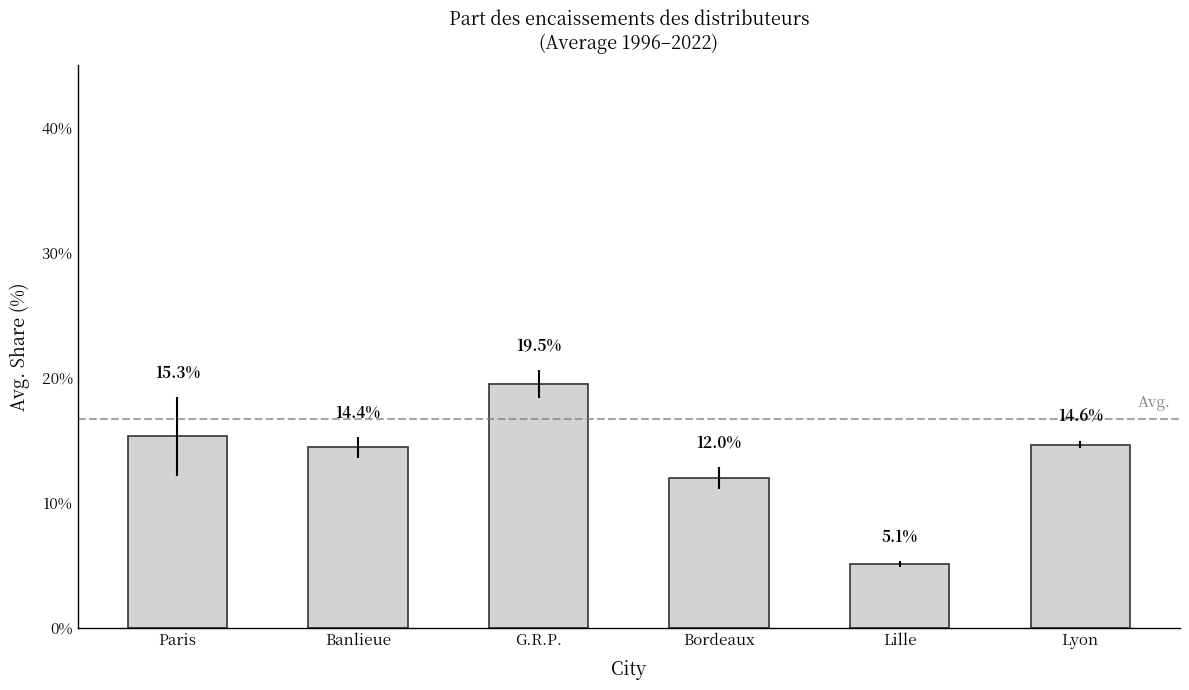

What is the value of the 6th bar from the left?

14.6